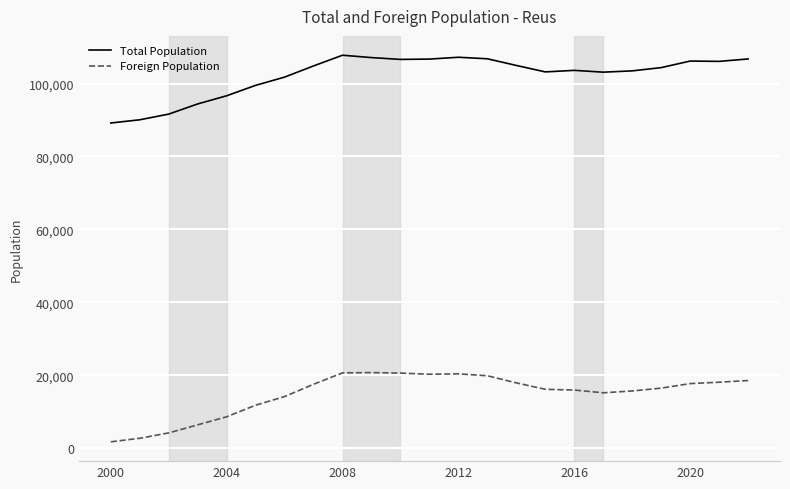

What is the highest value of the Total Population series?

107770